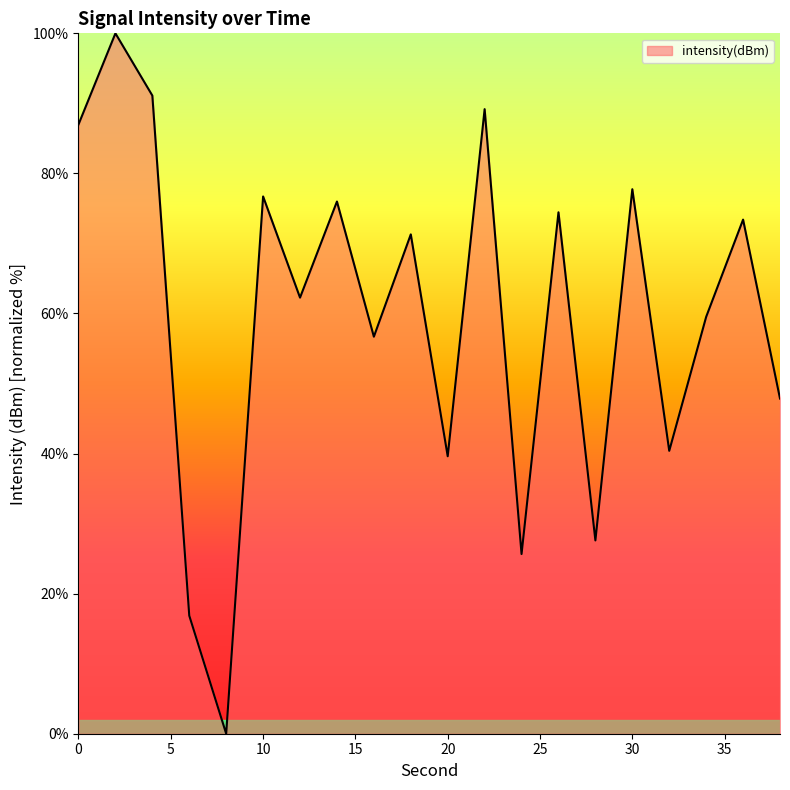

What is the average value?

59.7